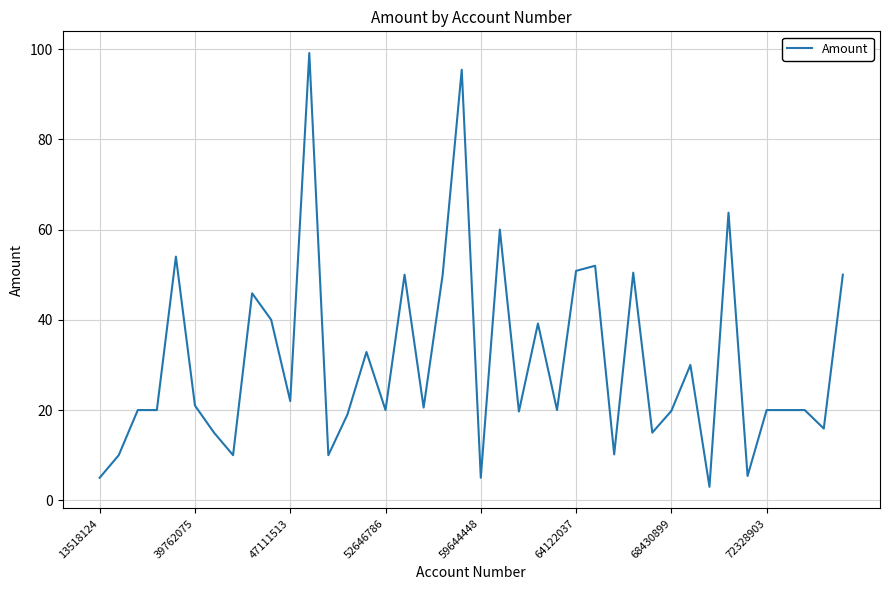

What is the smallest value displayed?

3.0